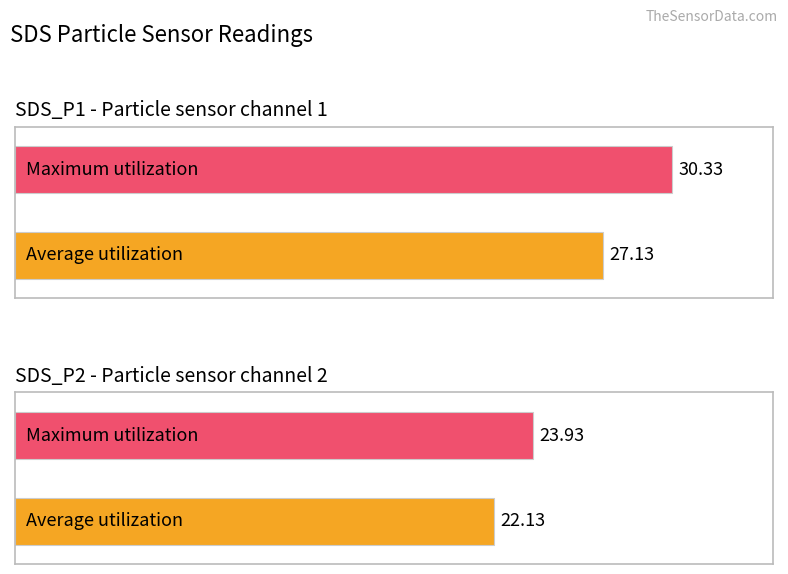

Which category has the highest value across all series?

SDS_P1